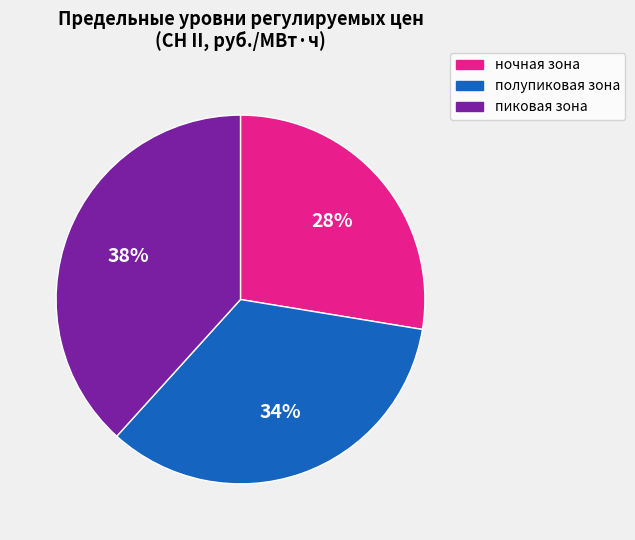

Is there any slice that represents more than half of the pie?

No